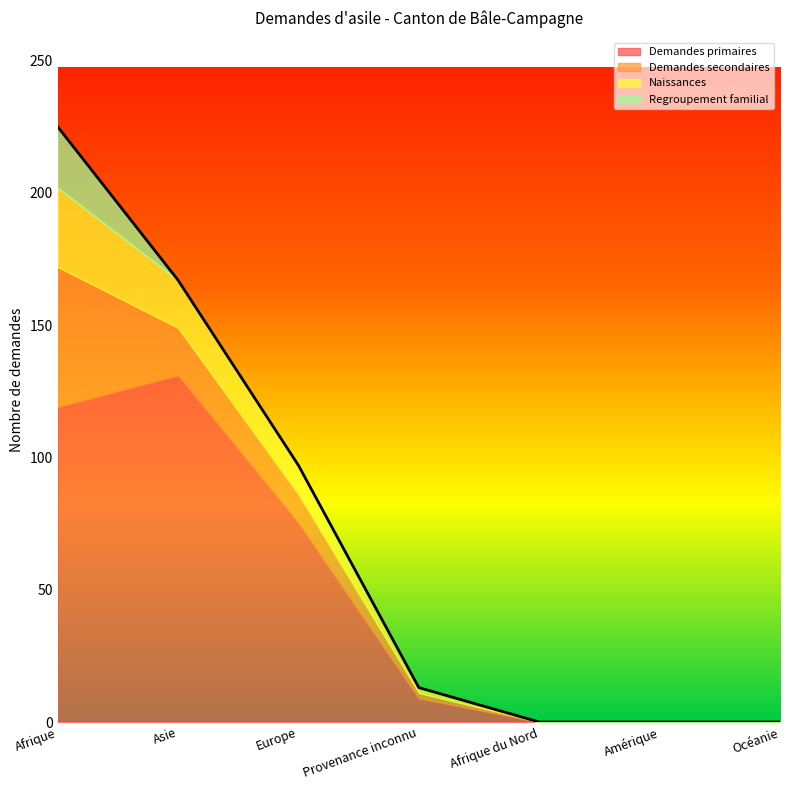

True or false: Demandes secondaires and Demandes primaires cross at least once.

False